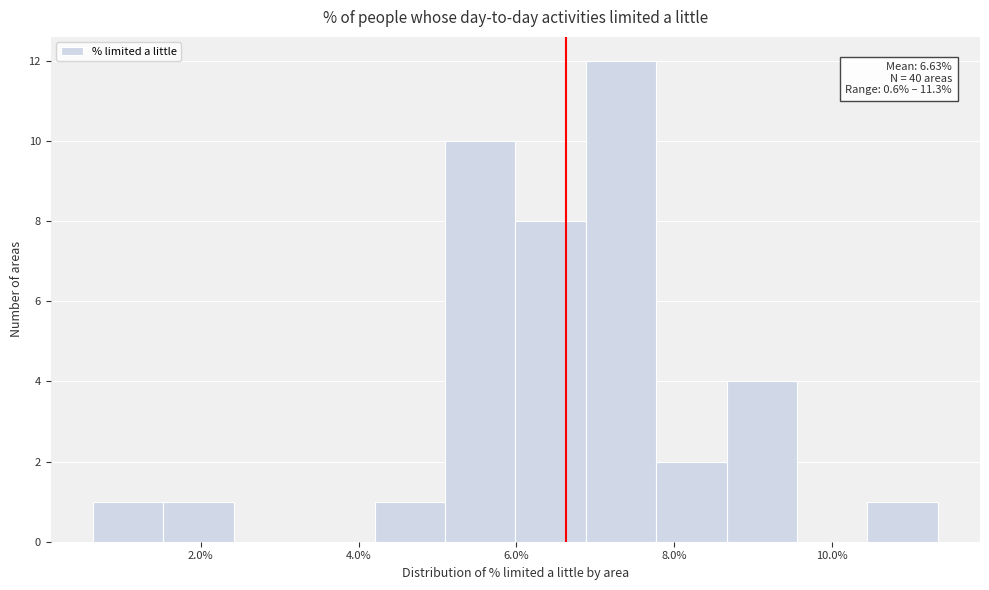

Which range on the x-axis has the tallest bar?

6.8 to 7.8